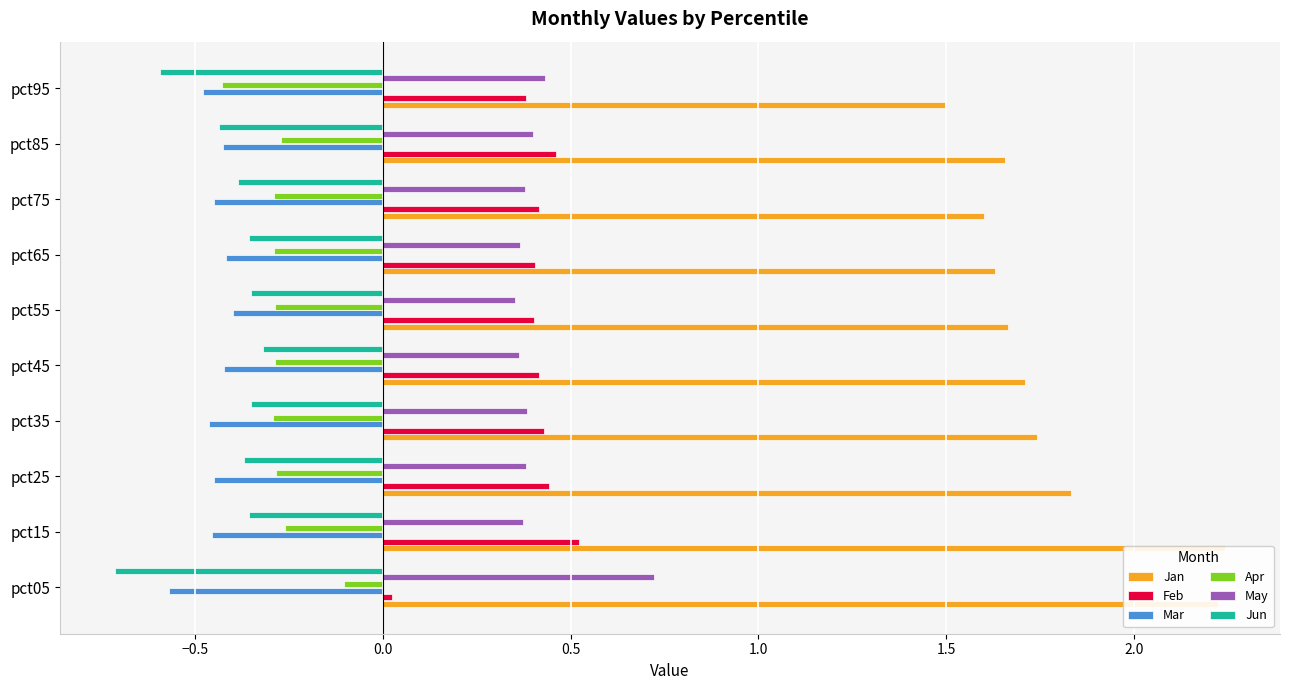

List the series in order of their peak value, lowest first.

Mar, Jun, Apr, Feb, May, Jan